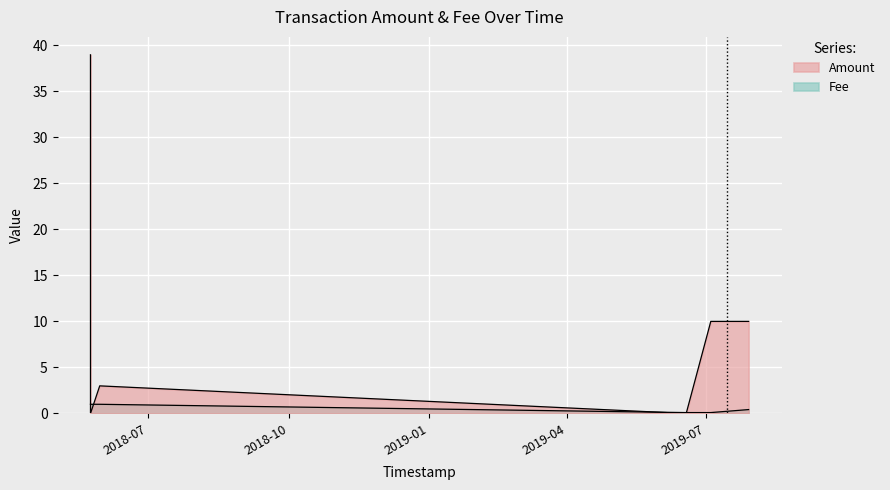

Between 2019-07-29 02:14:00 and 2018-05-24 01:55:59, which is larger?

2019-07-29 02:14:00